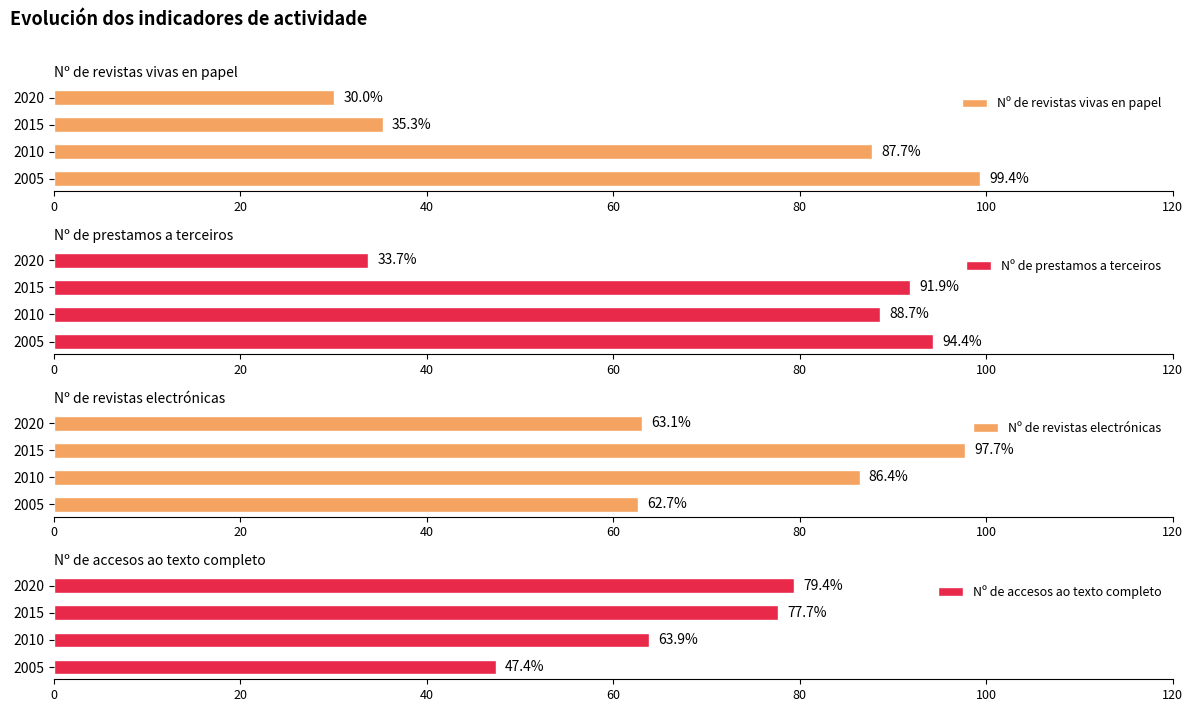

Rank the series by their maximum value, from lowest to highest.

Nº de accesos ao texto completo, Nº de prestamos a terceiros, Nº de revistas electrónicas, Nº de revistas vivas en papel